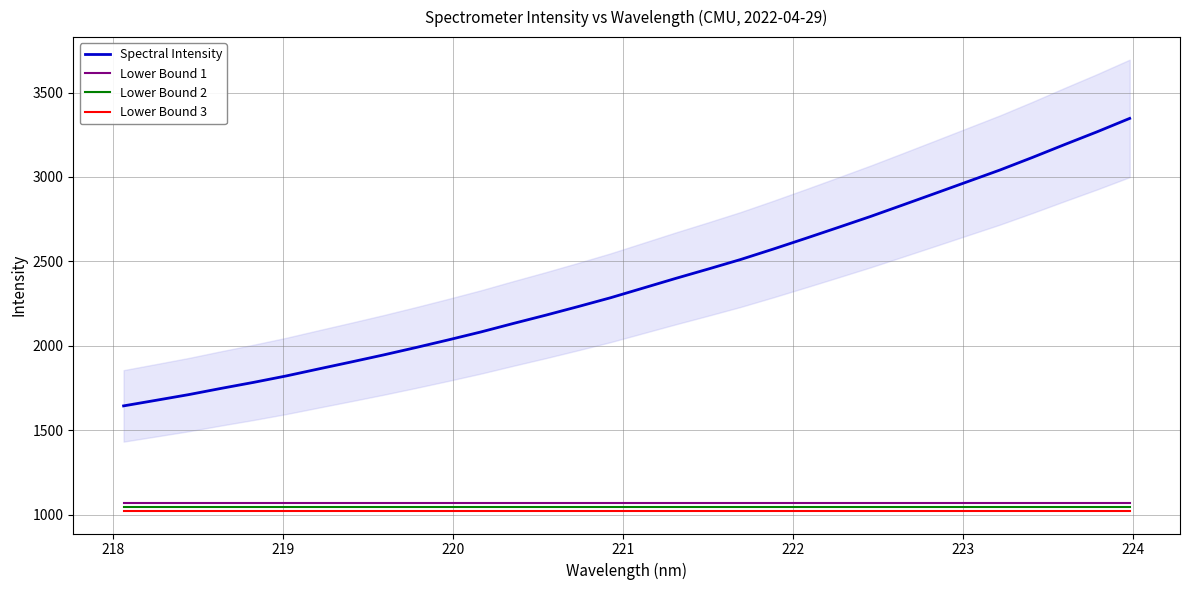

What is the value of the Lower Bound 2 point at the 9th from the left?

1046.4